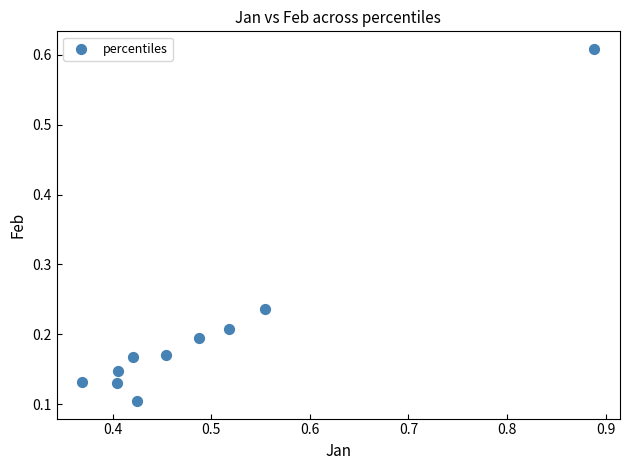

What is the average X value?

0.5